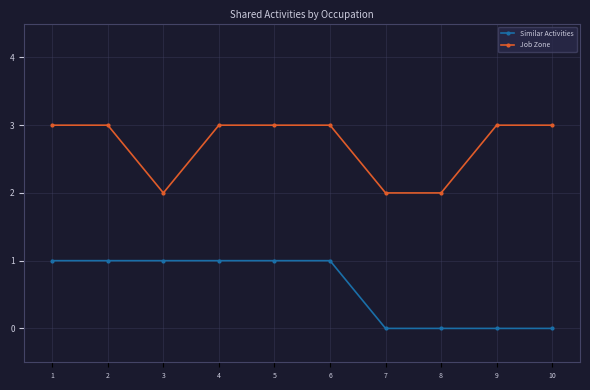

Count the number of data series in this chart.

2